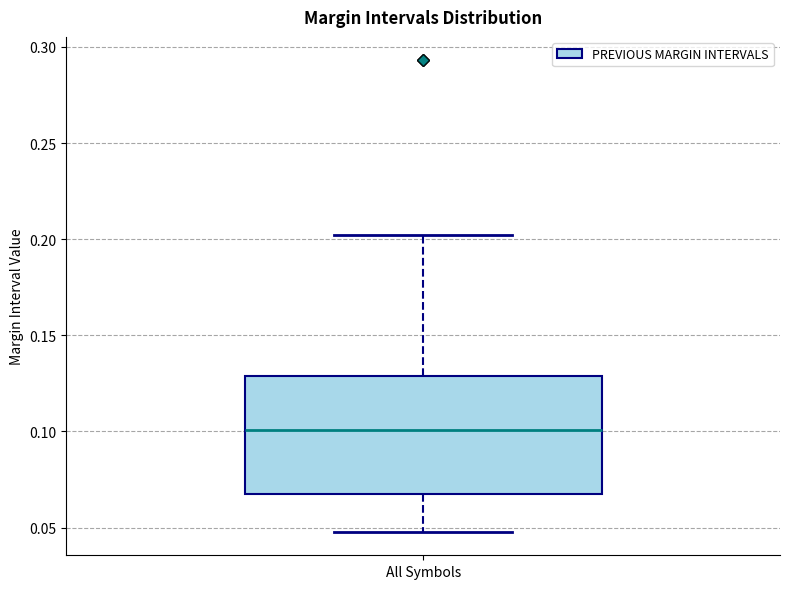

Read this box plot against the y-axis: the position of the median line, the range covered by the box, and the ends of both whiskers. The values are not printed on the chart, so give them approximately, as read against the axis.

median 0.10, box 0.07 to 0.13, whiskers 0.05 to 0.20